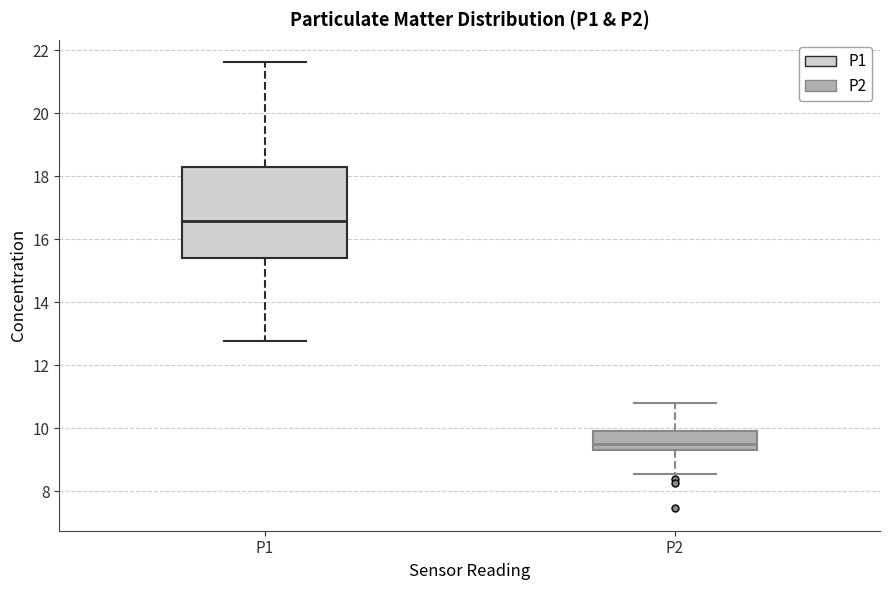

Which box has the highest median line?

P1